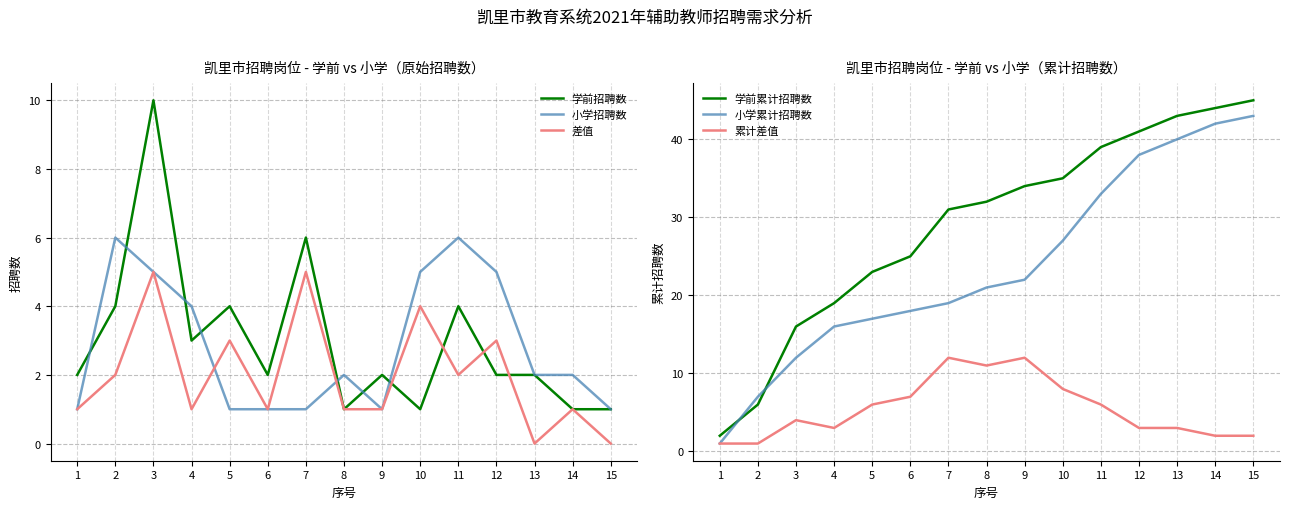

Reading left to right, list all the values displayed in this chart.

学前招聘数: 2	4	10	3	4	2	6	1	2	1	4	2	2	1	1
小学招聘数: 1	6	5	4	1	1	1	2	1	5	6	5	2	2	1
差值: 1	2	5	1	3	1	5	1	1	4	2	3	0	1	0
学前累计招聘数: 2	6	16	19	23	25	31	32	34	35	39	41	43	44	45
小学累计招聘数: 1	7	12	16	17	18	19	21	22	27	33	38	40	42	43
累计差值: 1	1	4	3	6	7	12	11	12	8	6	3	3	2	2